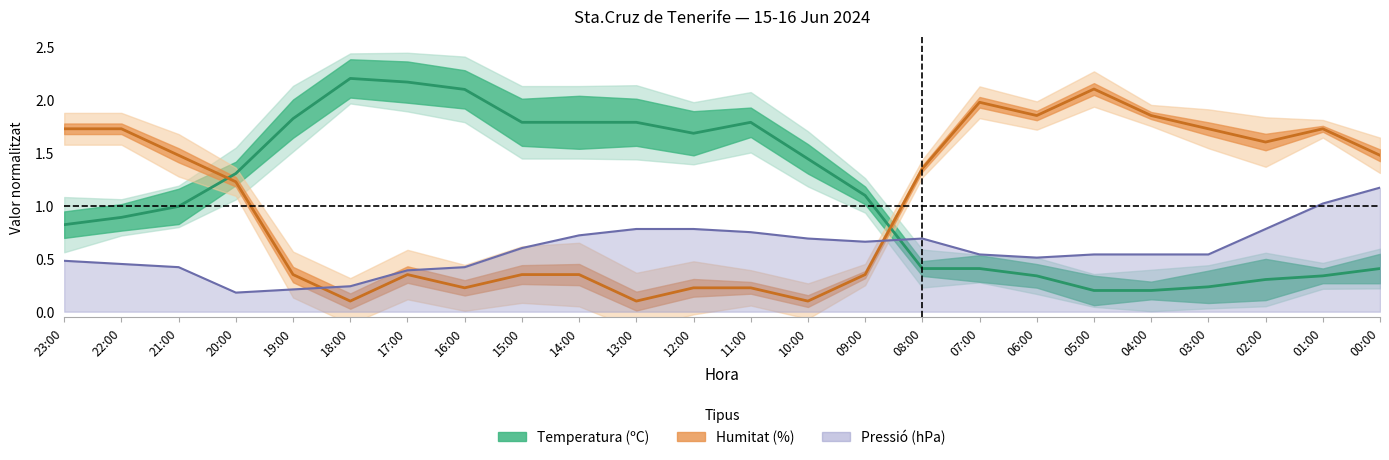

Which series ends up on top after the final intersection of Pressió (hPa) and Temperatura (ºC)?

Pressió (hPa)